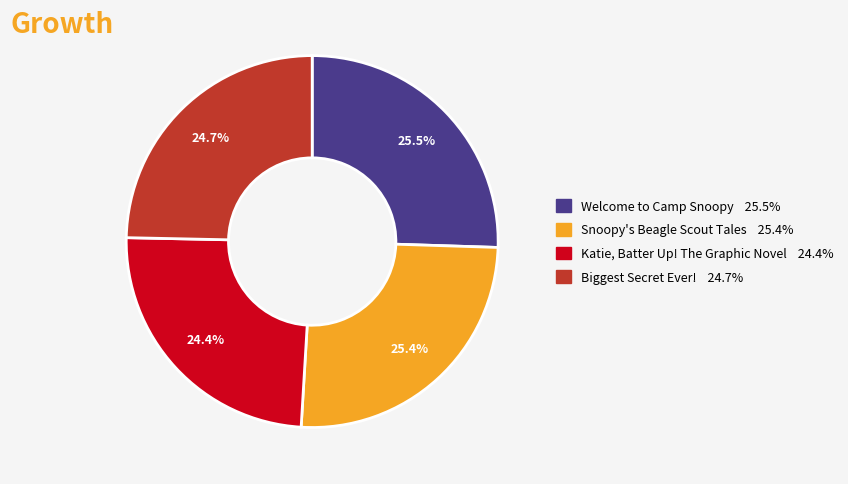

What percentage is the Snoopy's Beagle Scout Tales slice, to the nearest percent?

25%